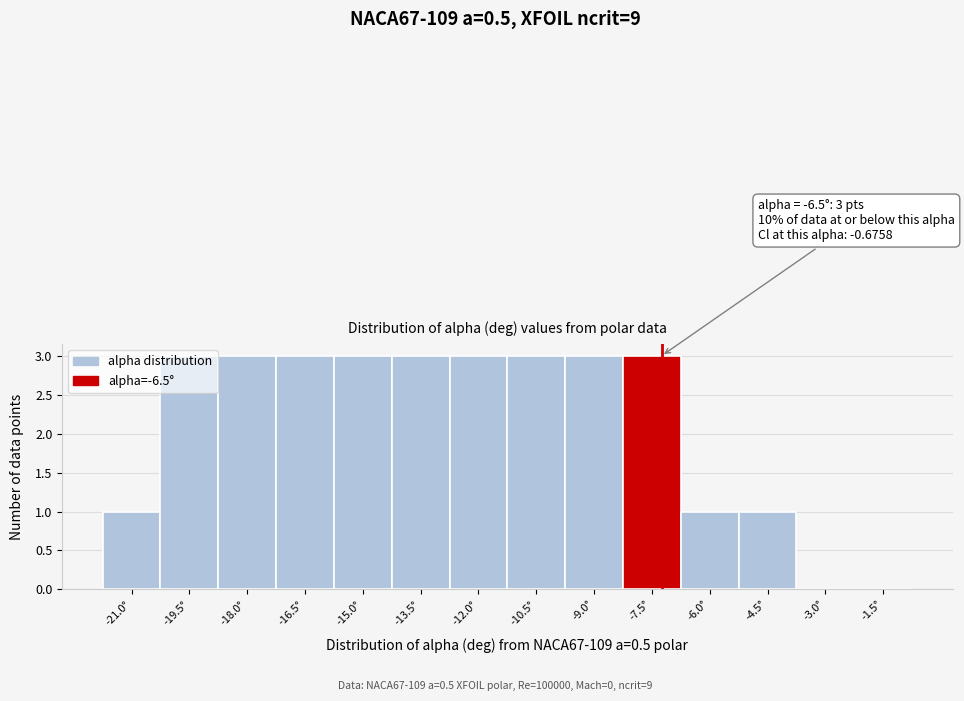

The chart shows a value of 1 at -13.5°. True or false?

False